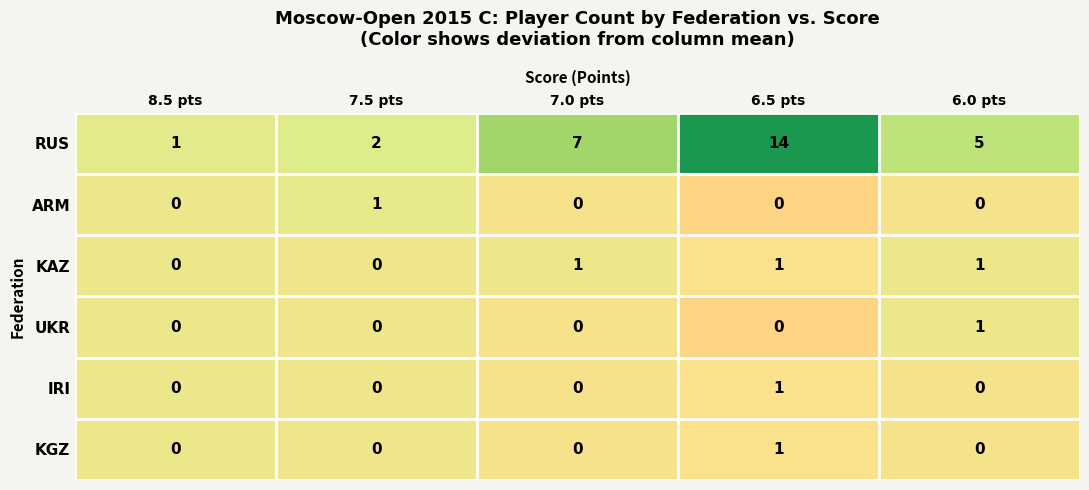

Reading right to left, list all the values displayed in this chart.

RUS: 5	14	7	2	1
ARM: 0	0	0	1	0
KAZ: 1	1	1	0	0
UKR: 1	0	0	0	0
IRI: 0	1	0	0	0
KGZ: 0	1	0	0	0